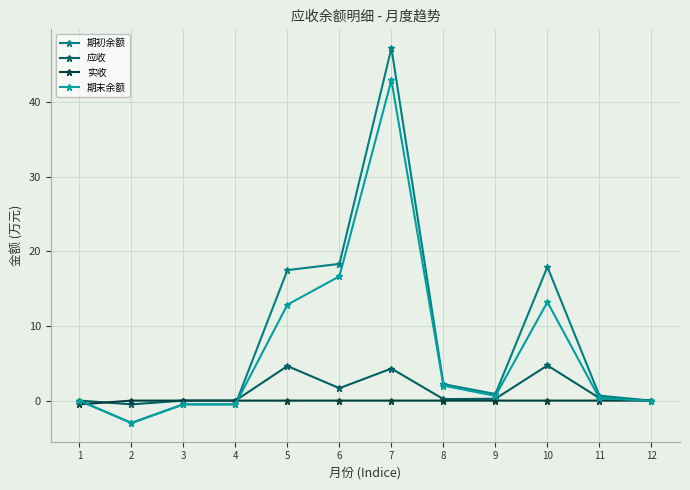

At which category does 期末余额 reach its first local valley?

2